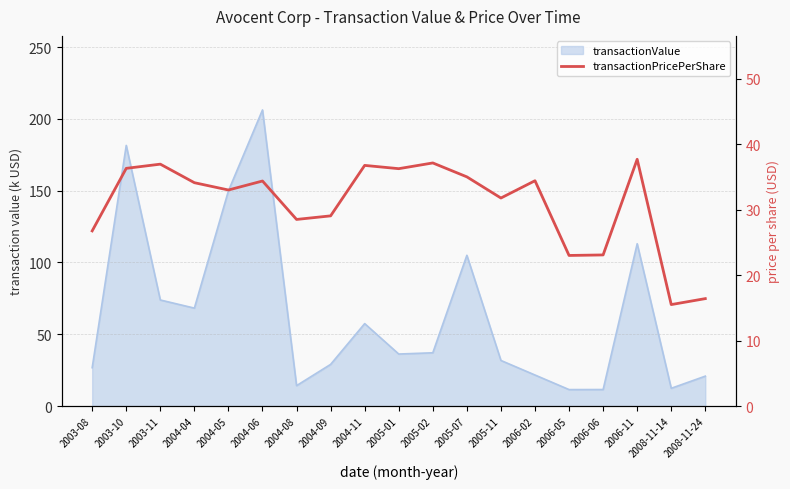

Reading left to right, list all the values displayed in this chart.

2003-08=26.8	2003-10=36.3	2003-11=36.9	2004-04=34.1	2004-05=33.0	2004-06=34.4	2004-08=28.5	2004-09=29.0	2004-11=36.8	2005-01=36.2	2005-02=37.1	2005-07=35.0	2005-11=31.8	2006-02=34.4	2006-05=23.0	2006-06=23.1	2006-11=37.7	2008-11-14=15.5	2008-11-24=16.4